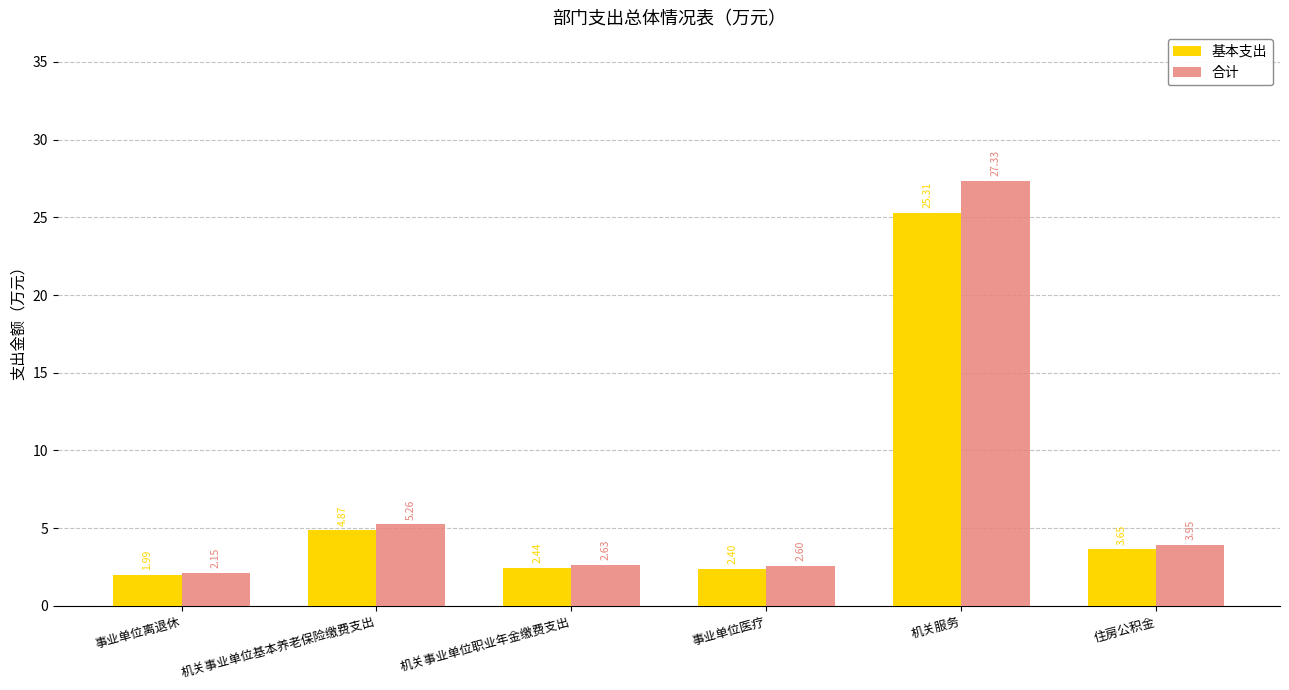

The value of 基本支出 at 机关服务 is 34.6. True or false?

False